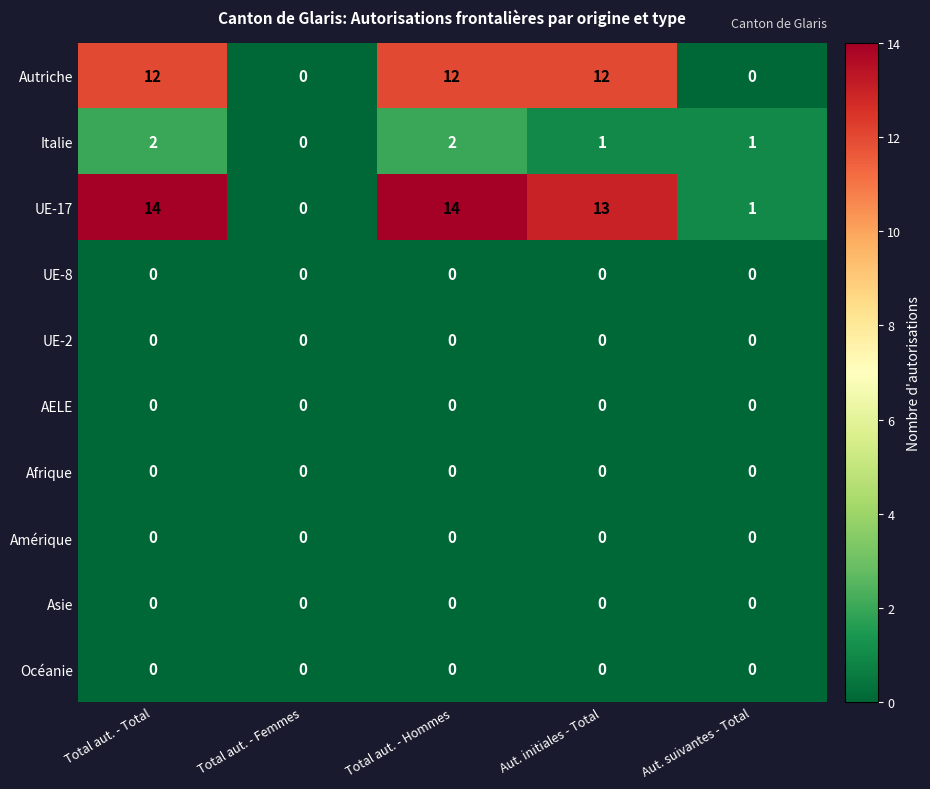

At which label does Italie reach its minimum?

Total aut. - Femmes